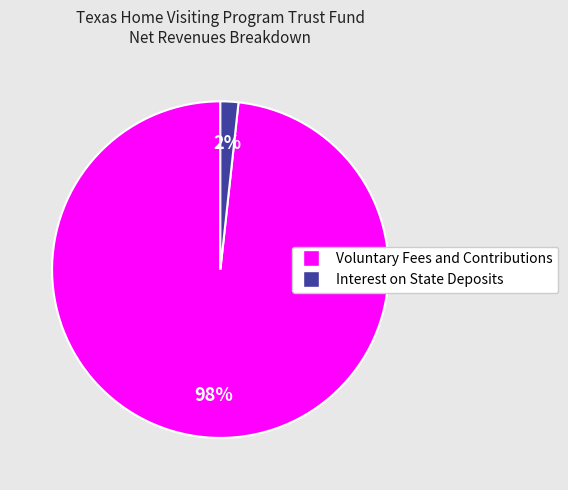

What is the majority slice?

Voluntary Fees and Contributions